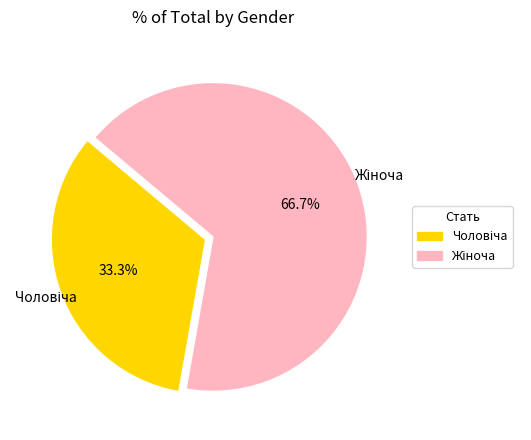

Is there a majority slice in this chart?

Yes